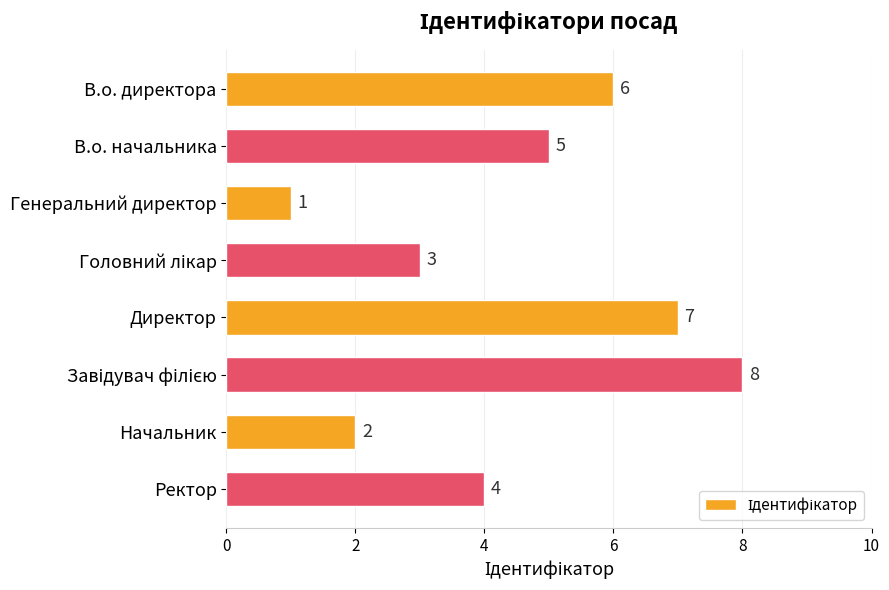

Reading top to bottom, extract all data points from this chart.

6	5	1	3	7	8	2	4